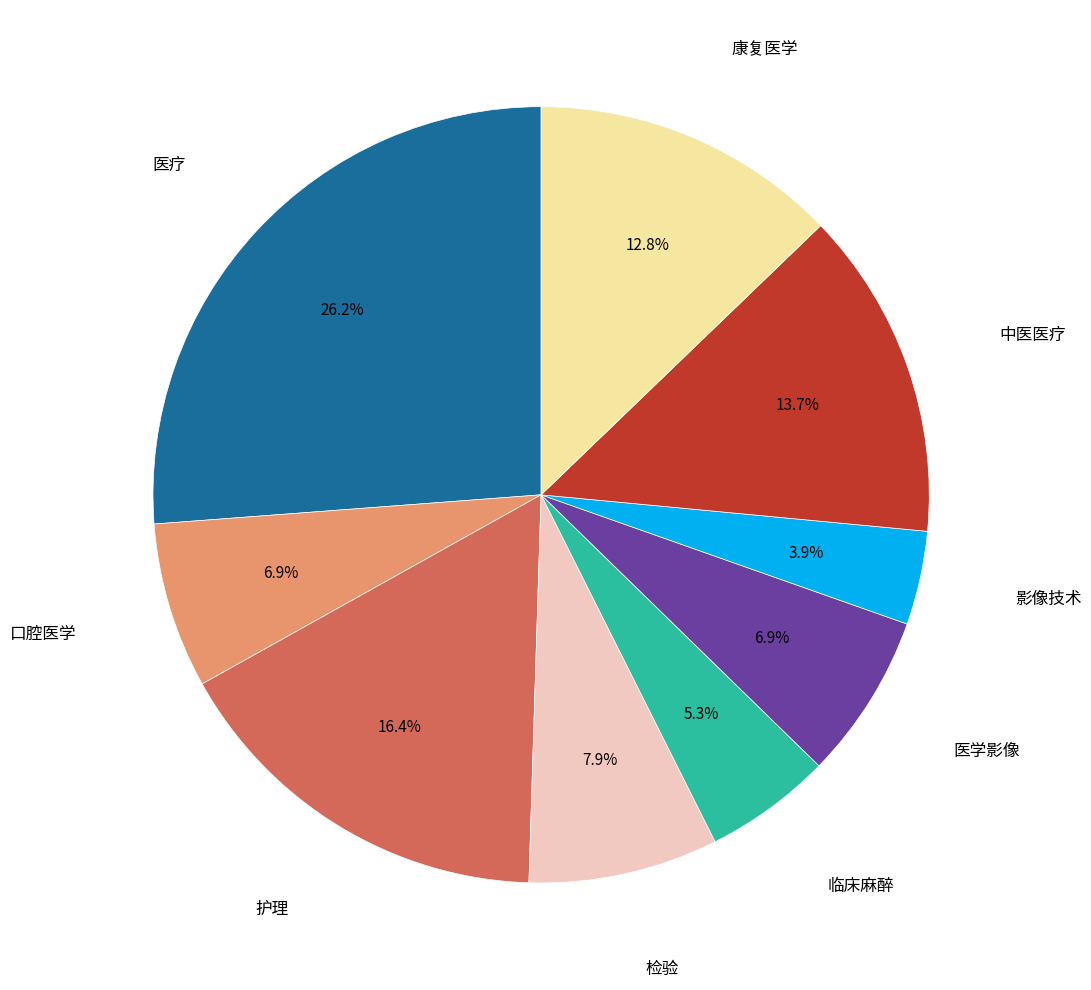

Is there a majority slice in this chart?

No